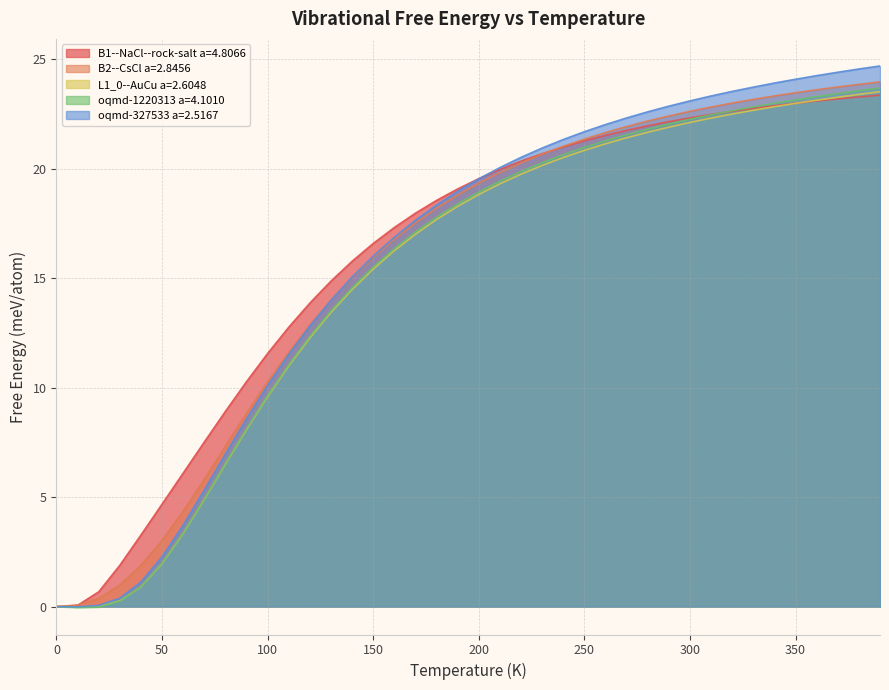

What is the label of the 26th point from the right?

140.0